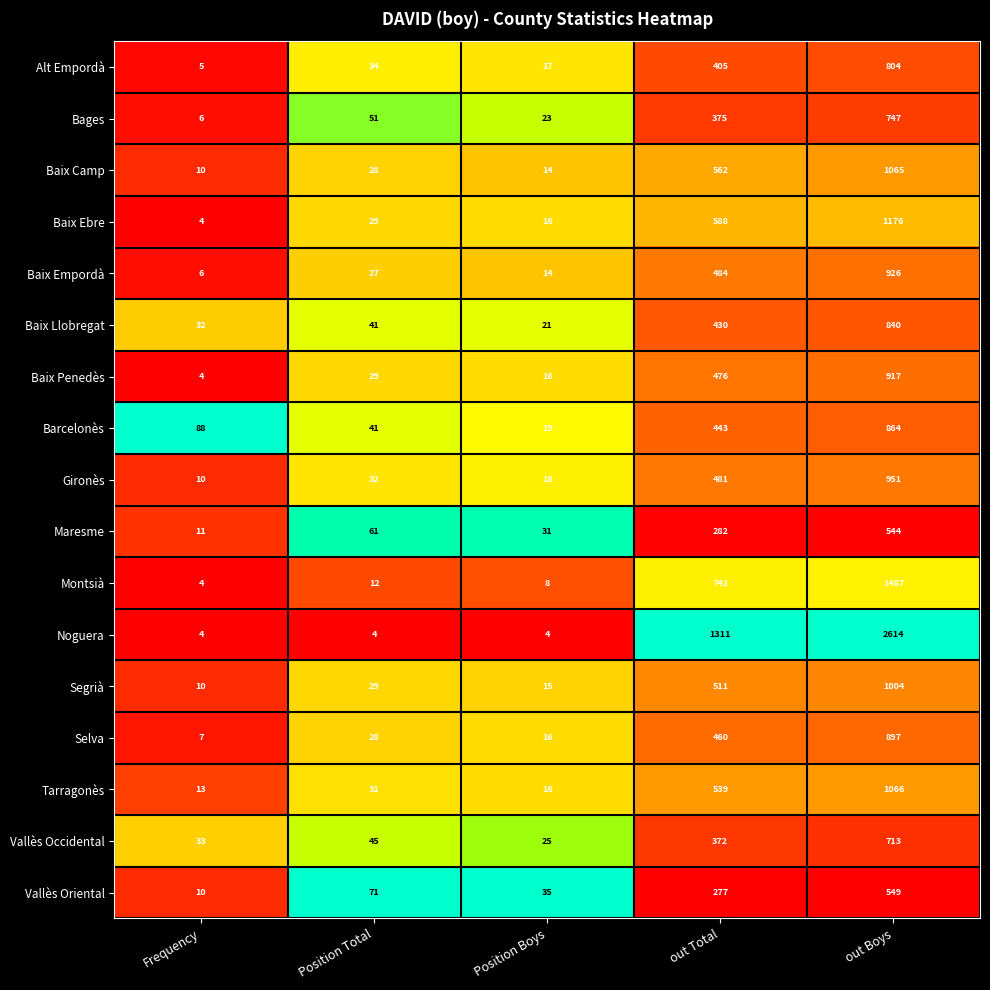

What is the sum of the Maresme values at Frequency and Position Total?

72